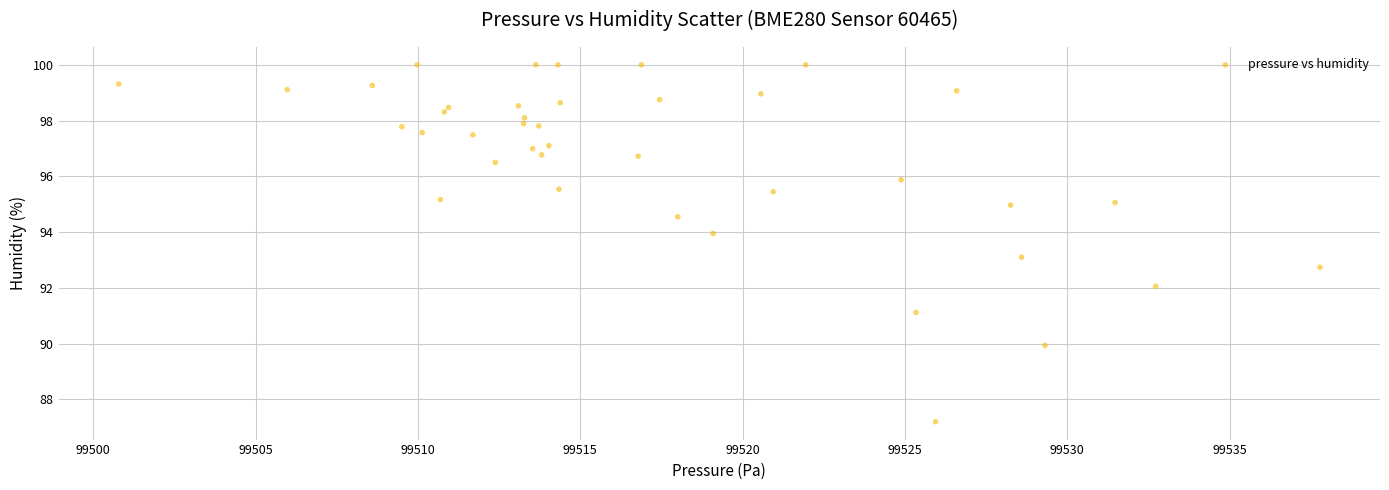

What is the range of X values (max minus min)?

37.0